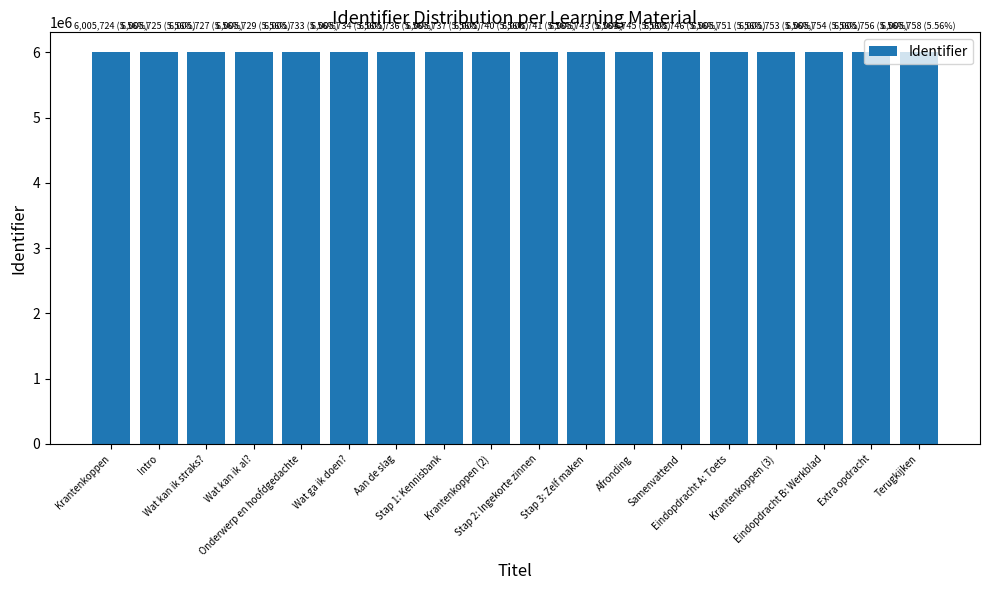

What is the smallest value displayed?

6005724